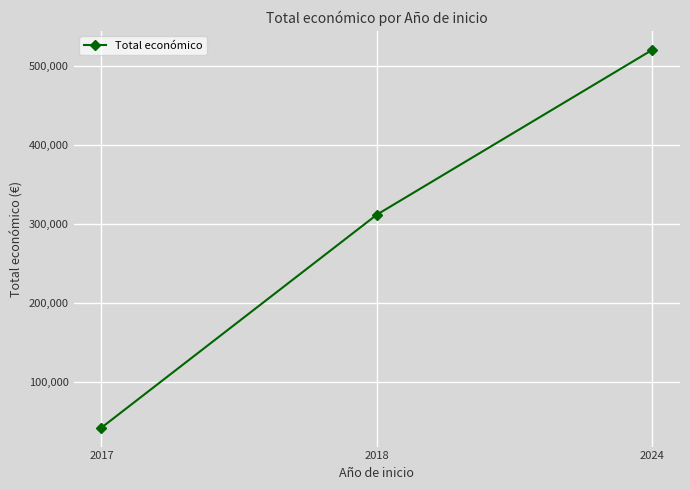

Rank the categories by value from lowest to highest.

2017, 2018, 2024